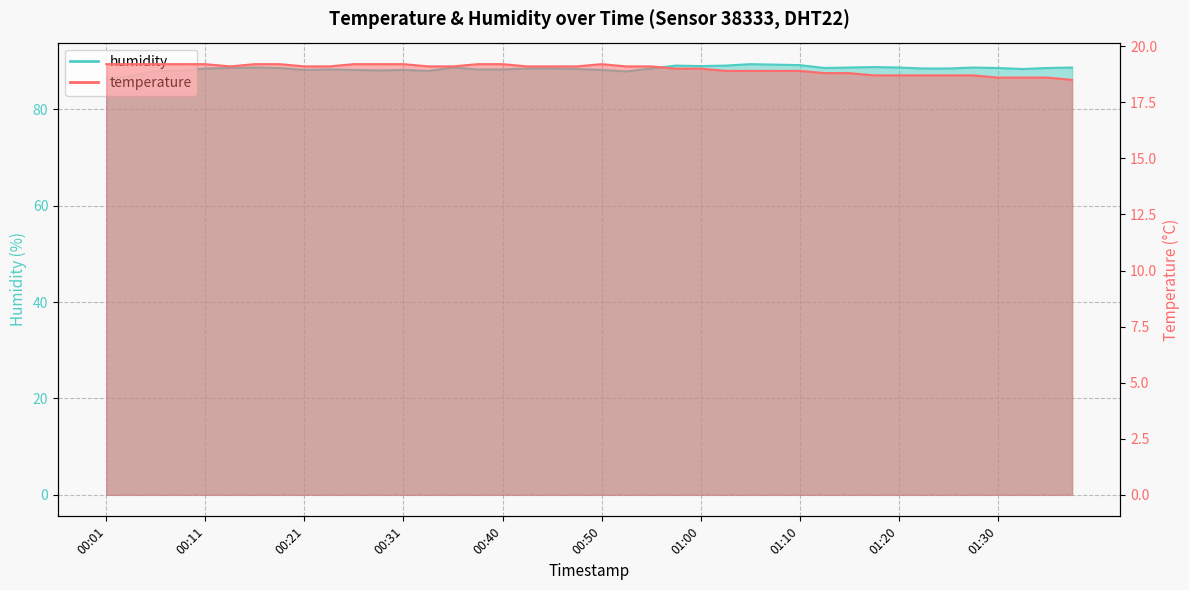

List the labels in order of temperature value, smallest first.

01:37, 01:30, 01:32, 01:35, 01:17, 01:20, 01:22, 01:25, 01:27, 01:12, 01:15, 01:03, 01:05, 01:08, 01:10, 00:58, 01:00, 00:14, 00:21, 00:23, 00:33, 00:36, 00:43, 00:45, 00:48, 00:53, 00:55, 00:01, 00:04, 00:06, 00:09, 00:11, 00:16, 00:18, 00:26, 00:28, 00:31, 00:38, 00:40, 00:50